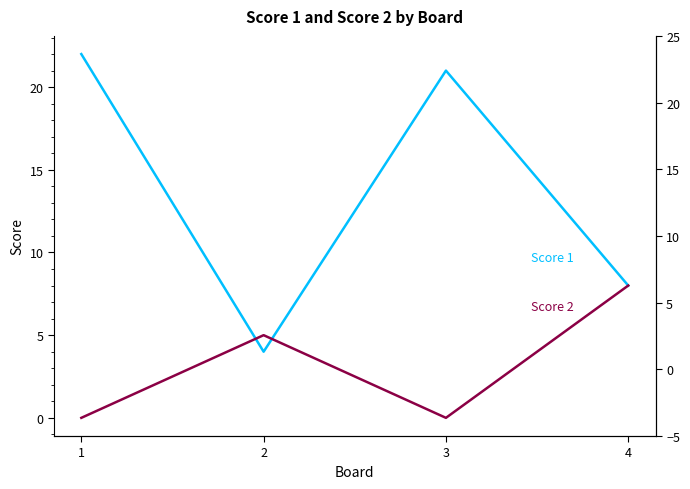

After their last crossing, which series has the higher values: Score 1 or Score 2?

Score 1